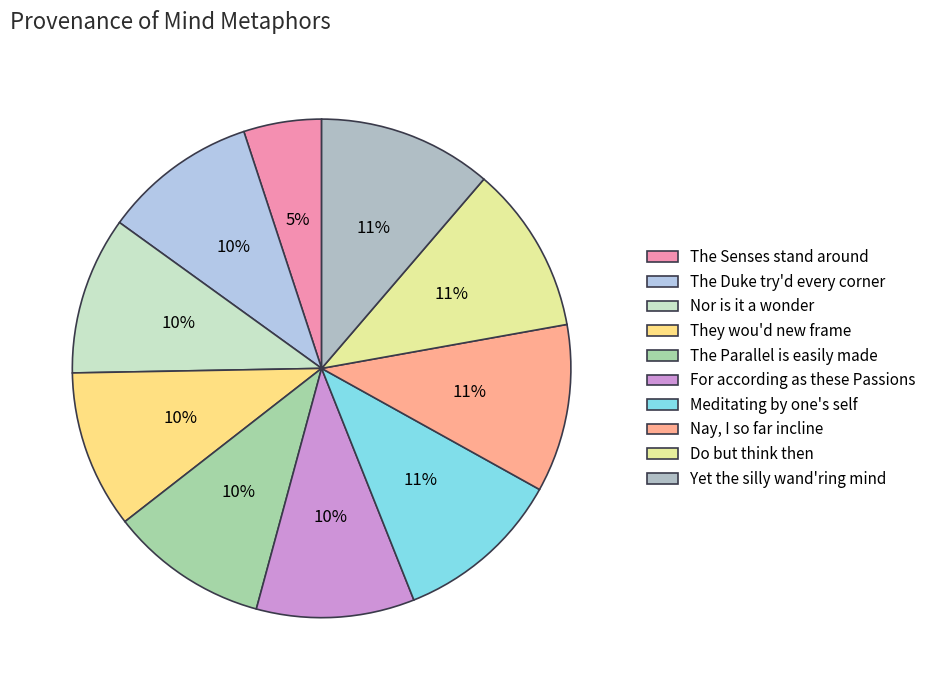

Is it true that The Duke try'd every corner is 1% of the pie?

False